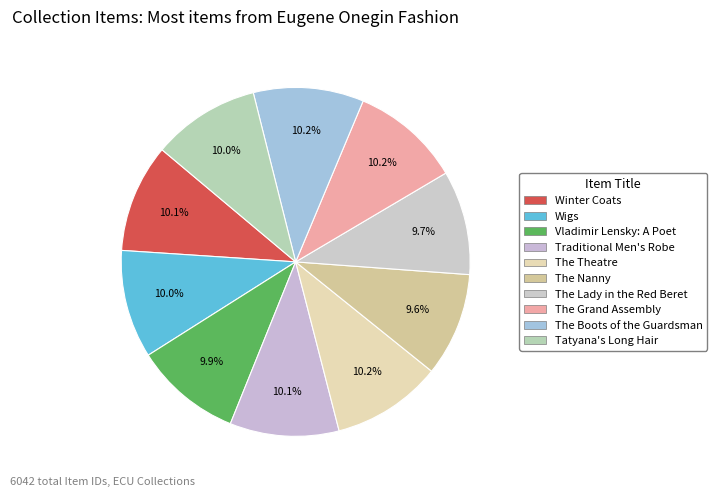

Is Winter Coats the majority of the pie?

No